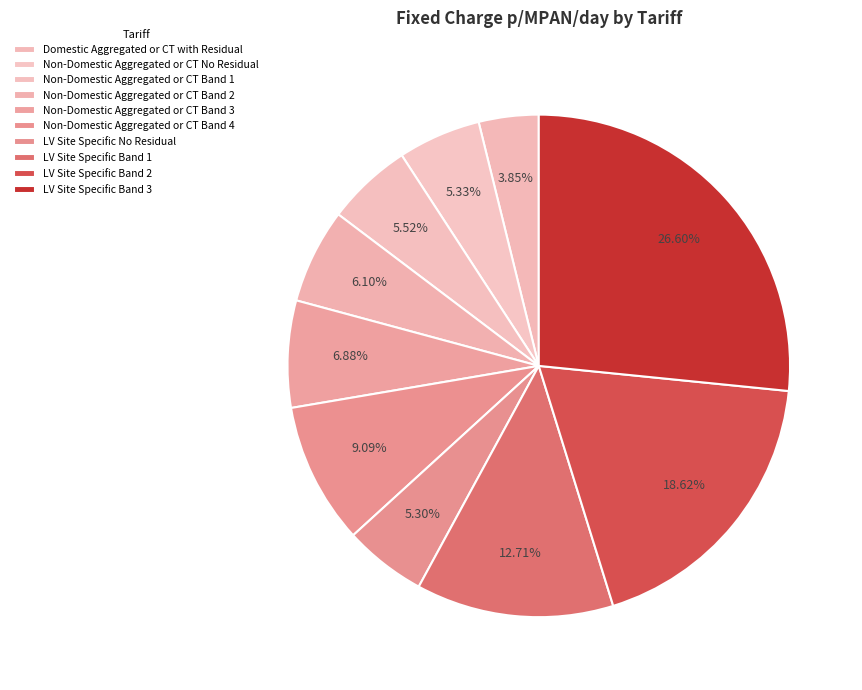

What is the smallest slice in the pie chart?

Domestic Aggregated or CT with Residual